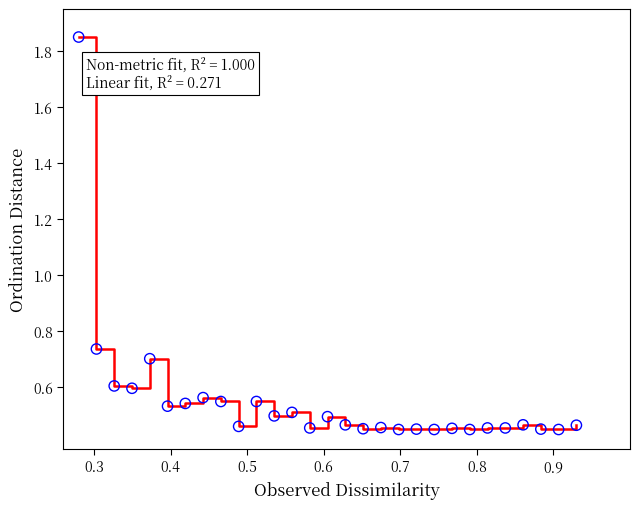

What is the difference between the maximum and minimum values?

1.4